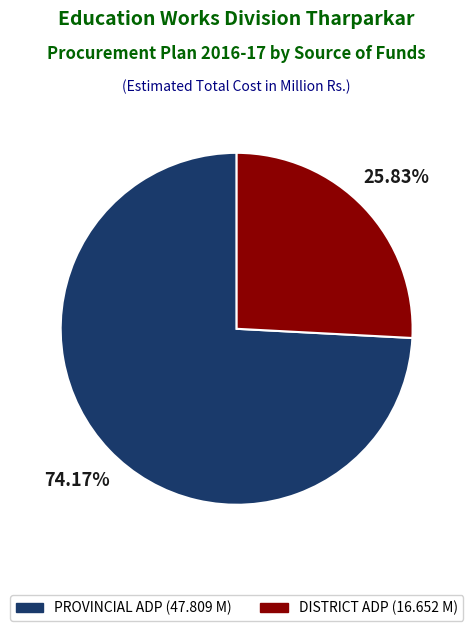

Approximately how many times larger is the value at DISTRICT ADP compared to PROVINCIAL ADP?

0.3